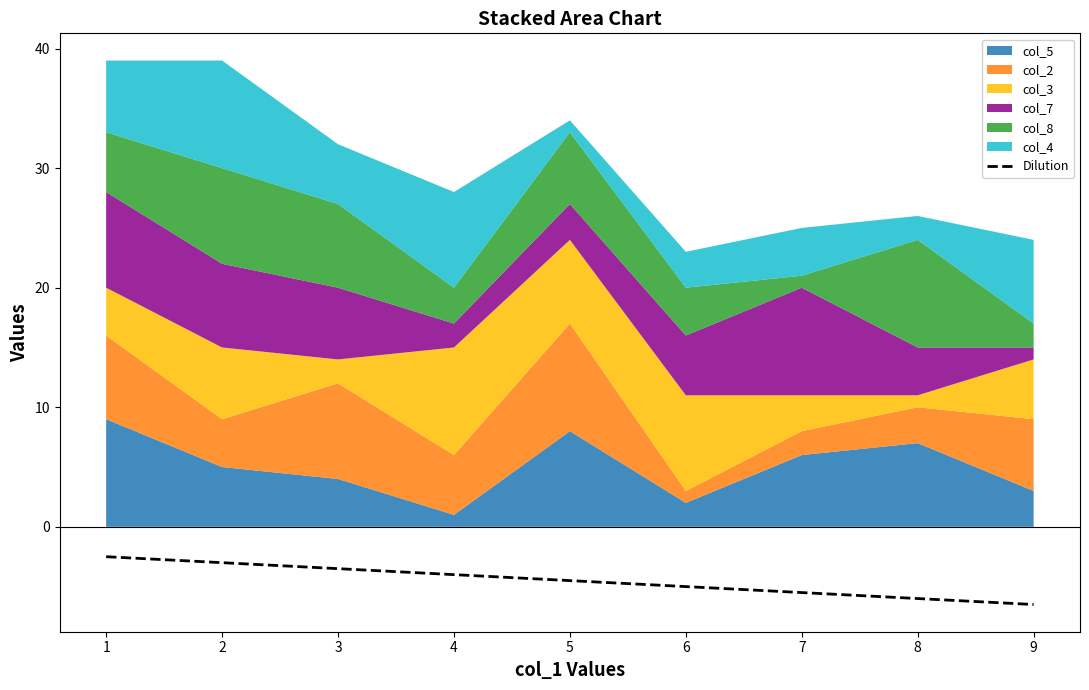

What is the difference between the second highest and minimum values?

3.5